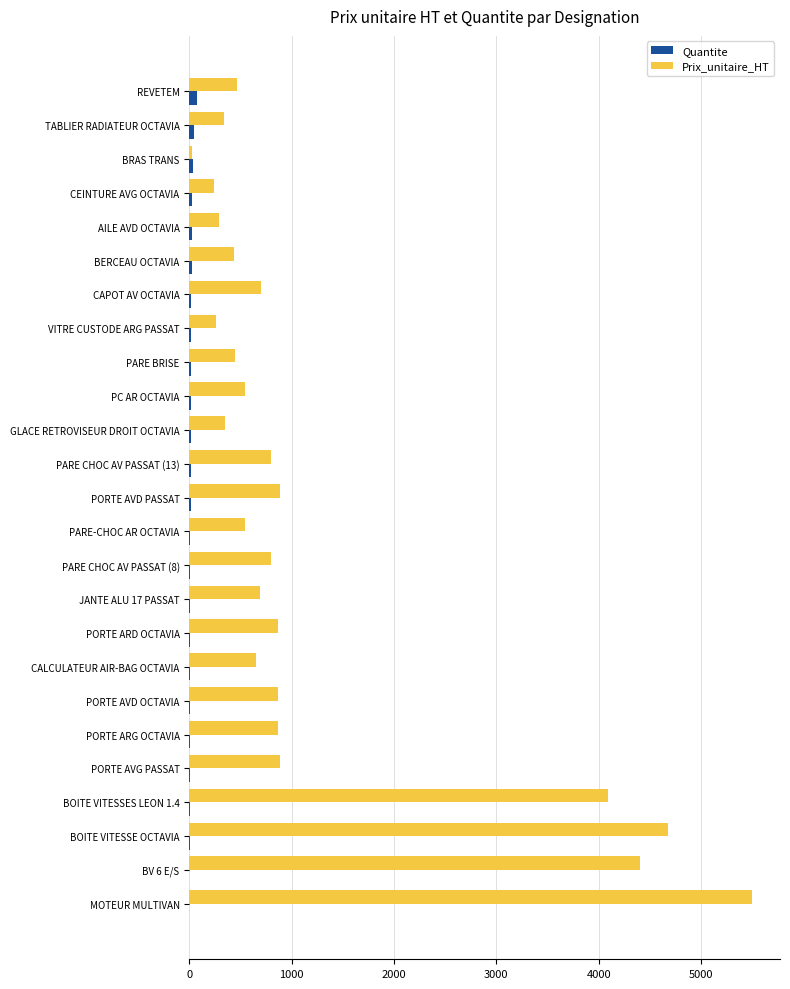

Is it true that Prix_unitaire_HT equals 1173.5 at PORTE ARD OCTAVIA?

False